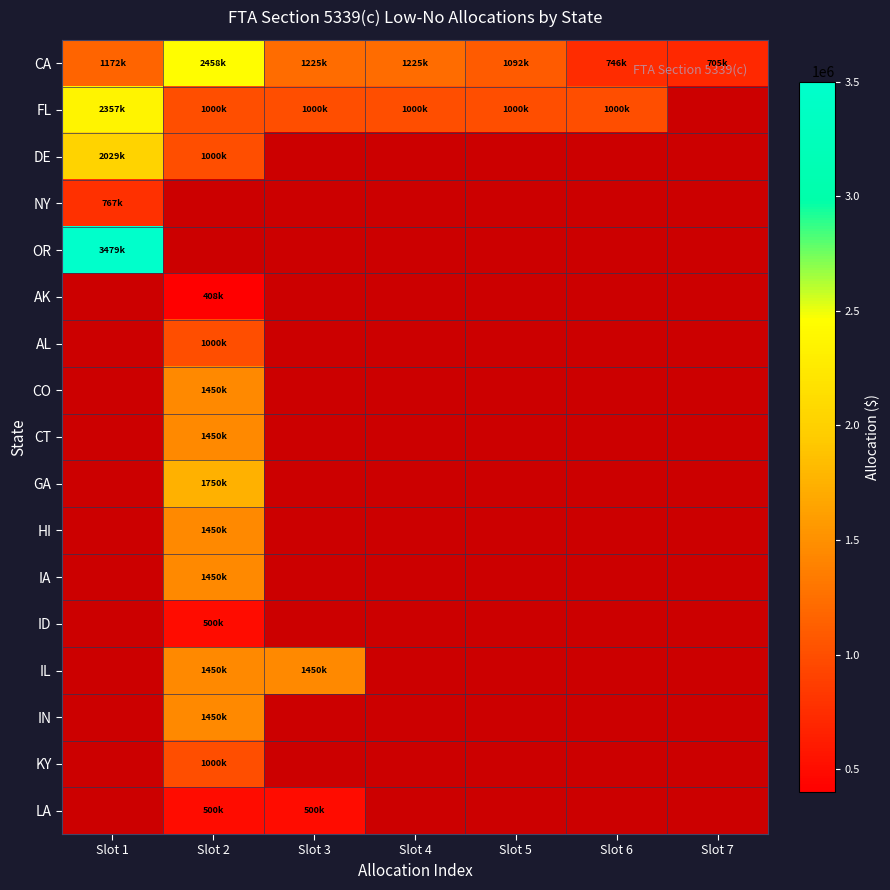

Which series has the largest total across all categories?

CA